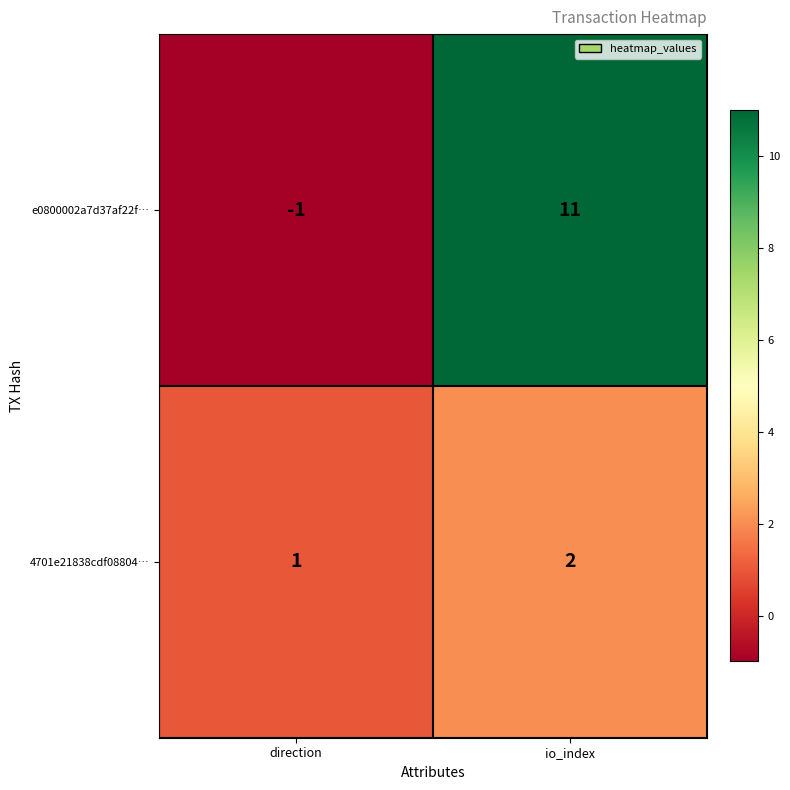

What is the greatest value displayed?

11